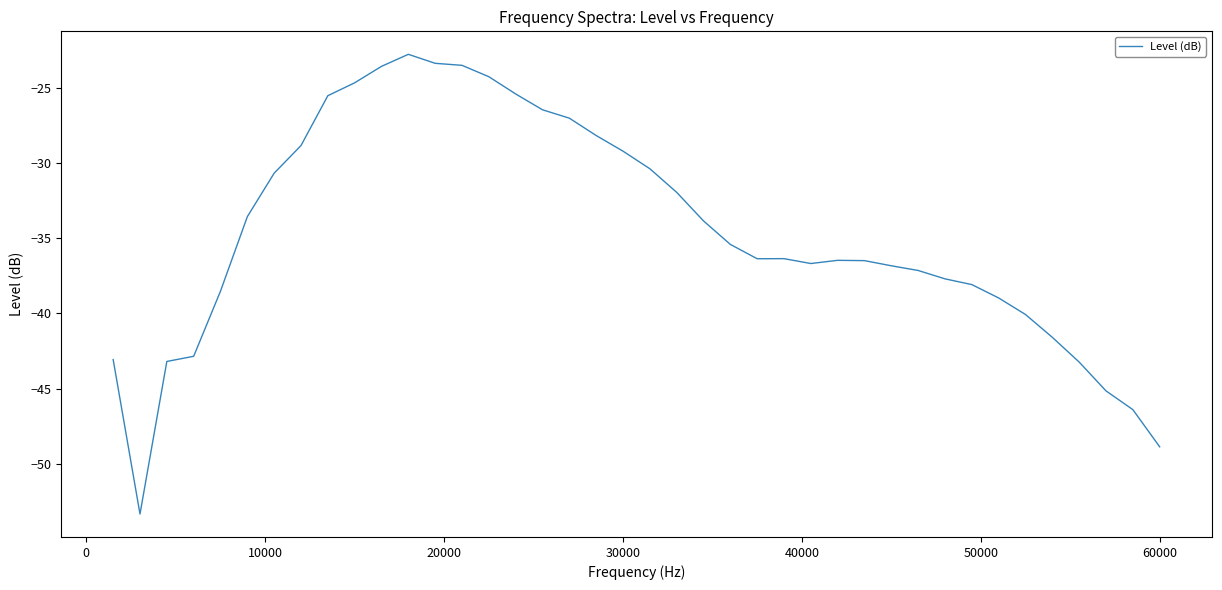

What is the difference between the maximum and minimum values?

30.6